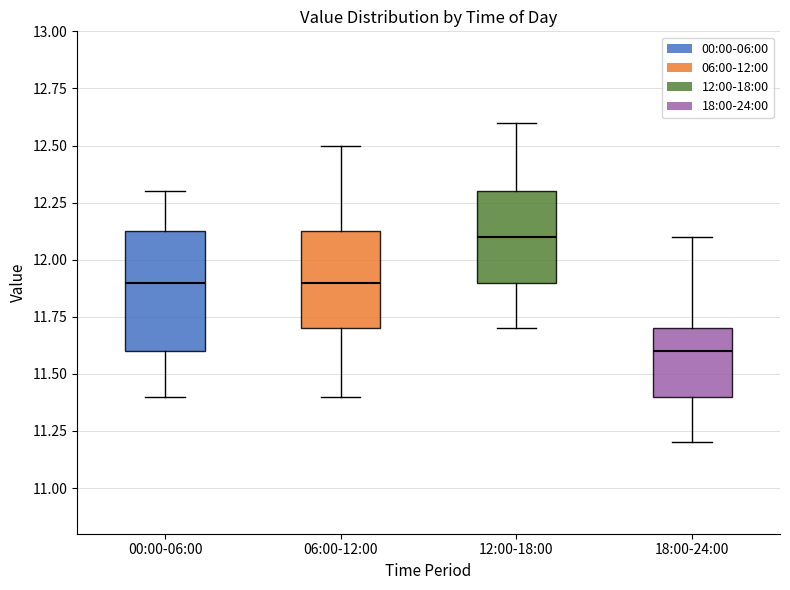

Where is the lower edge of the box for 18:00-24:00 on the y-axis? The values are not printed on the chart, so give them approximately, as read against the axis.

11.40